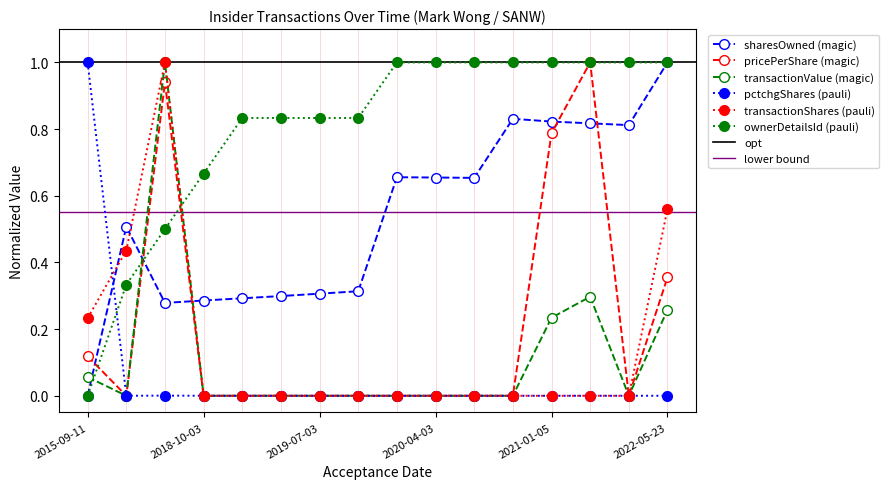

What is the difference between the transactionShares values at 2017-12-22 and 2019-10-04?

0.4